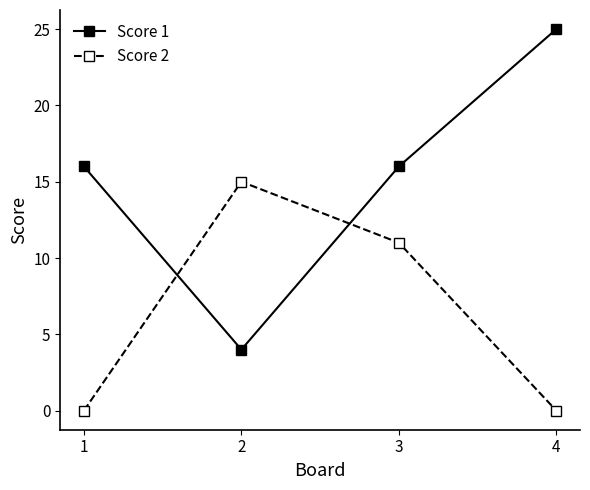

How many times do Score 2 and Score 1 cross each other?

2